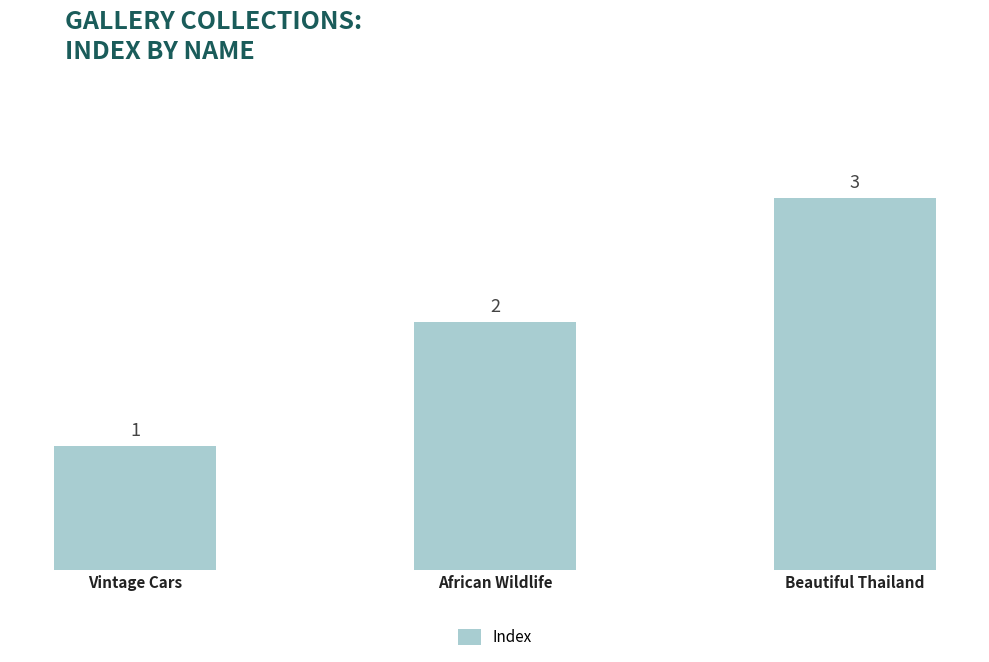

Rank the categories by value from highest to lowest.

Beautiful Thailand, African Wildlife, Vintage Cars